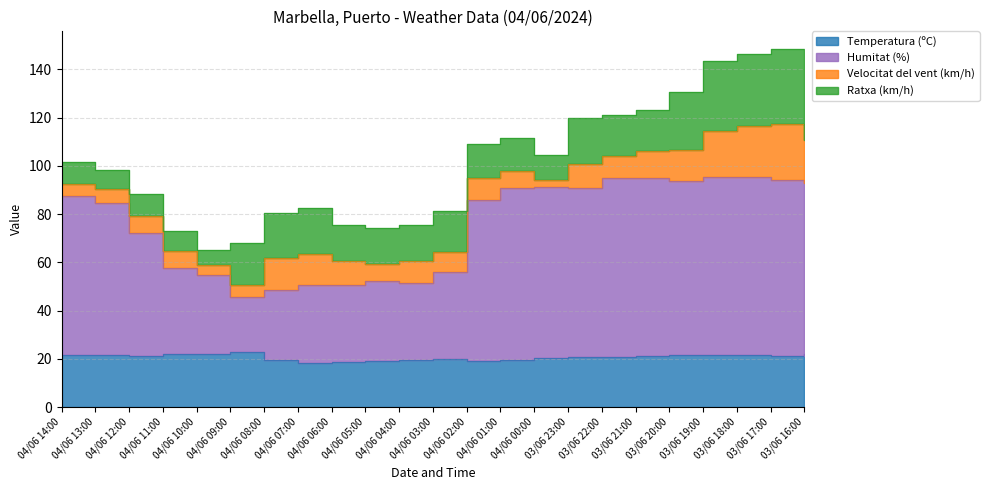

What is the average value of the Humitat (%) series?

75.3